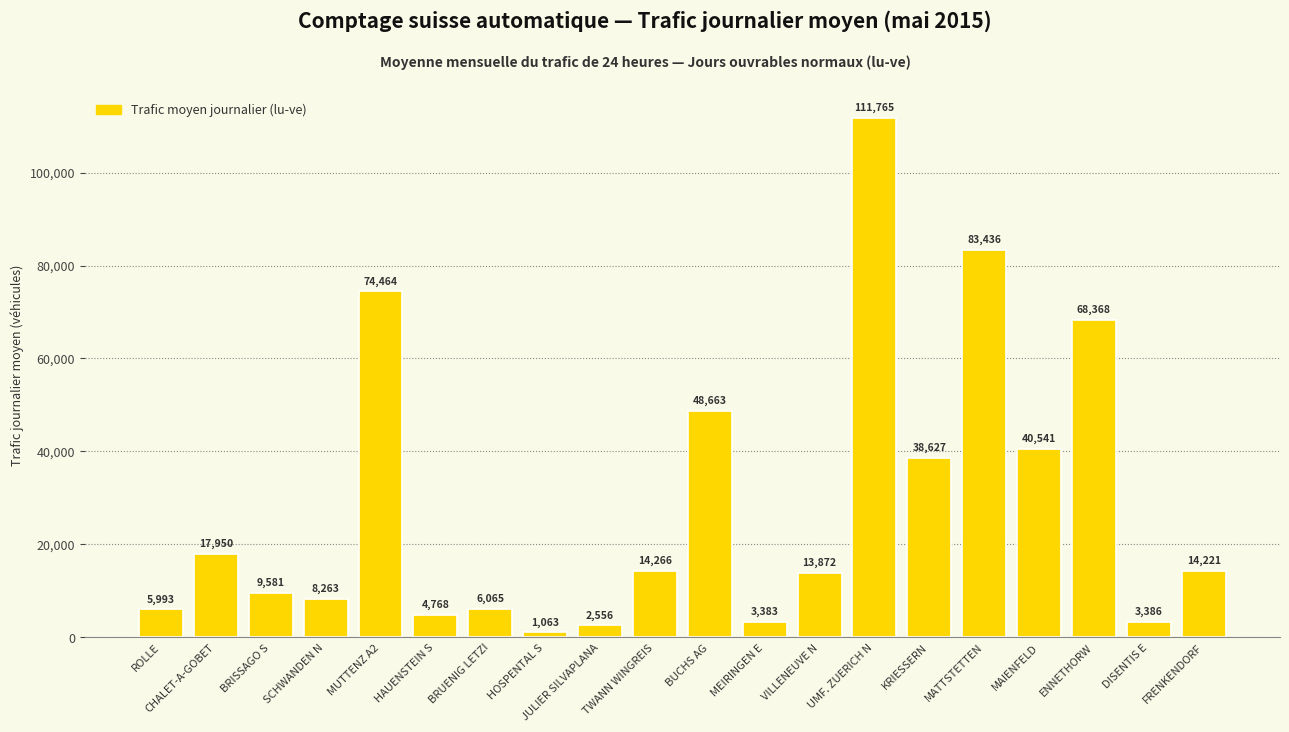

Are the bars grouped side by side (vs. stacked)?

No